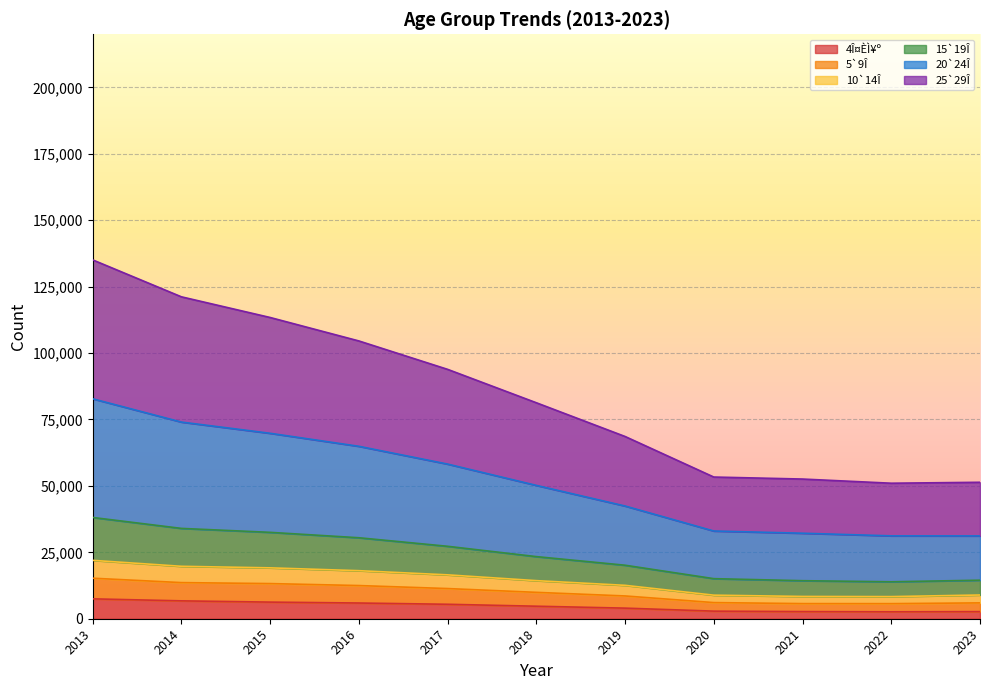

What is the maximum value for 4Î¤ÈÌ¥º?

7483